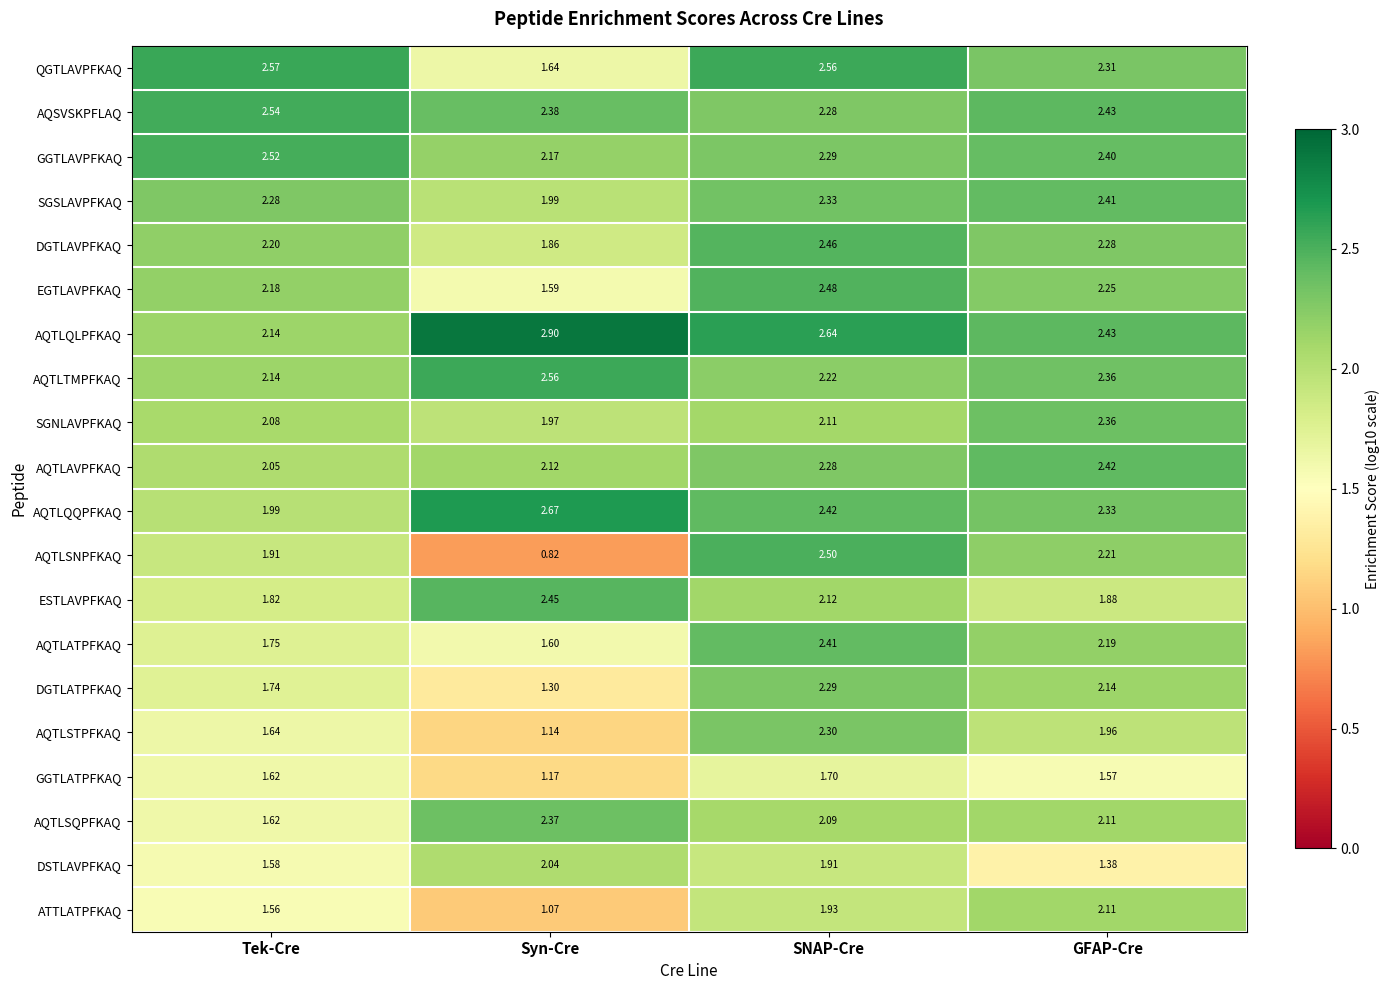

What is the total value across all series at Tek-Cre?

39.9